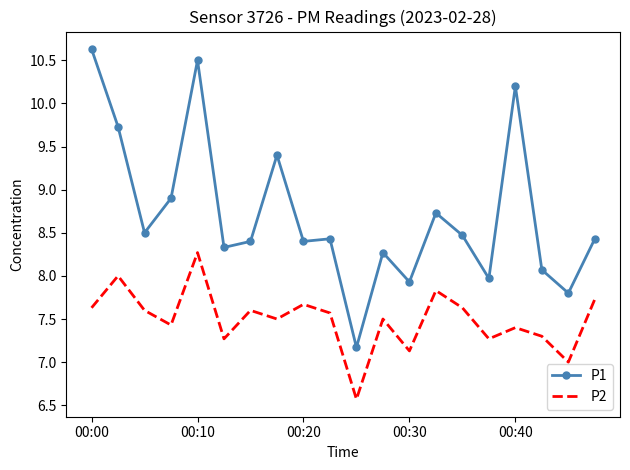

Which series has the largest total across all categories?

P1